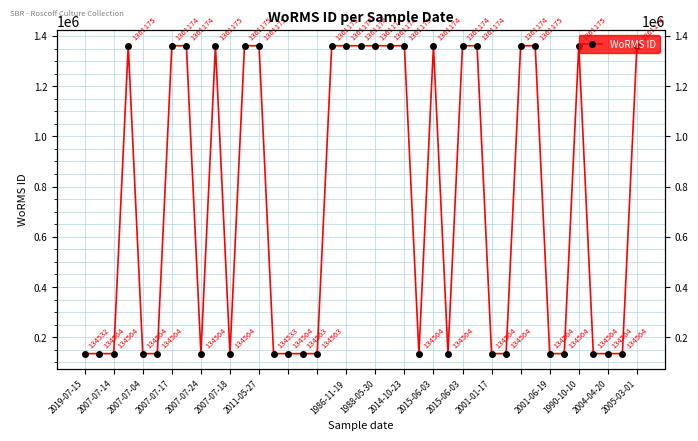

What is the average value?

732142